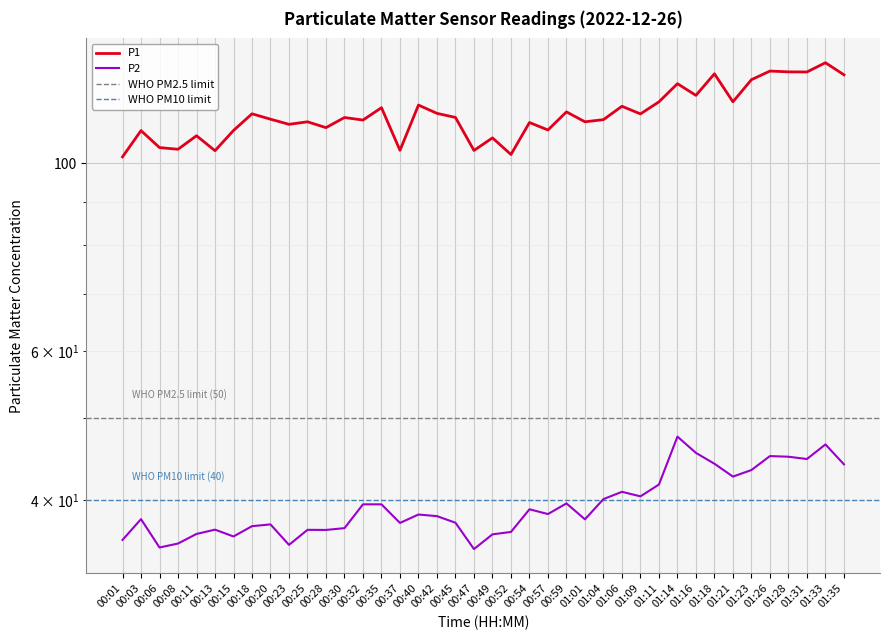

Between 00:57 and 01:21, which is larger?

01:21